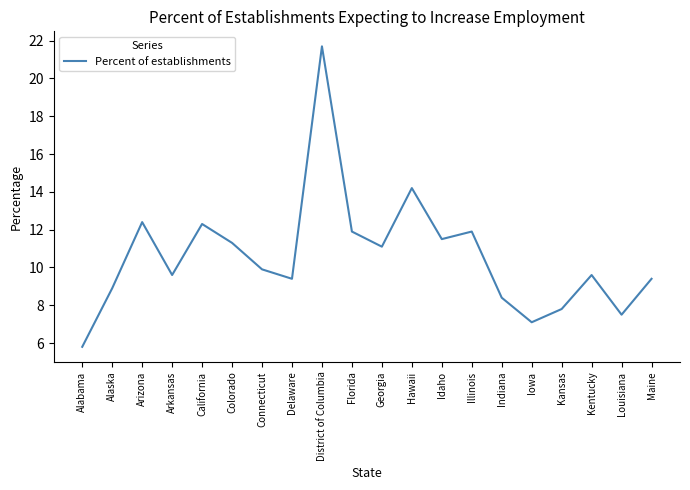

What is the difference between the values at Arkansas and Arizona?

2.8